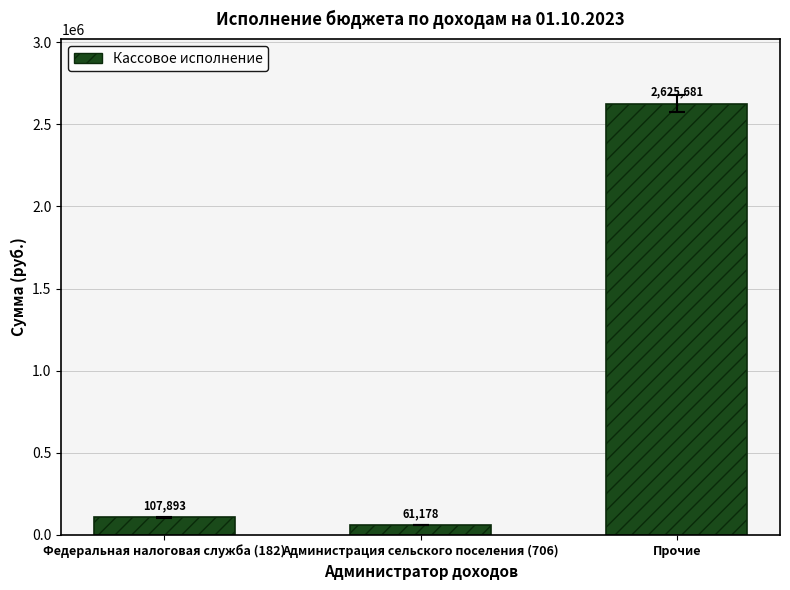

What is the sum of the values at Администрация сельского поселения (706) and Прочие?

2686859.0